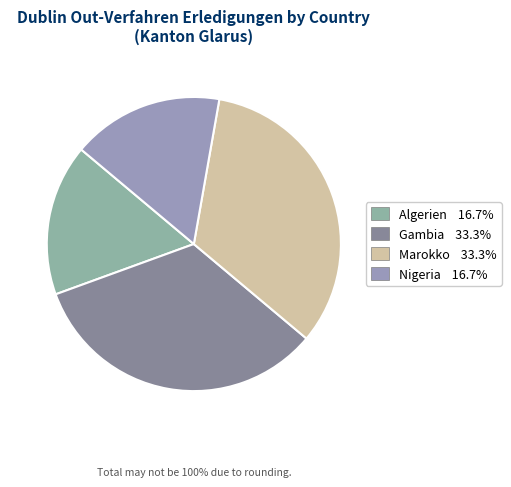

Does Nigeria represent more than half of the total?

No